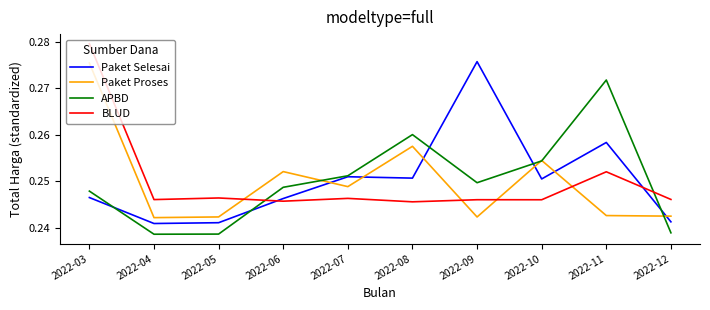

Where do Paket Selesai and BLUD first cross each other?

2022-05 and 2022-06